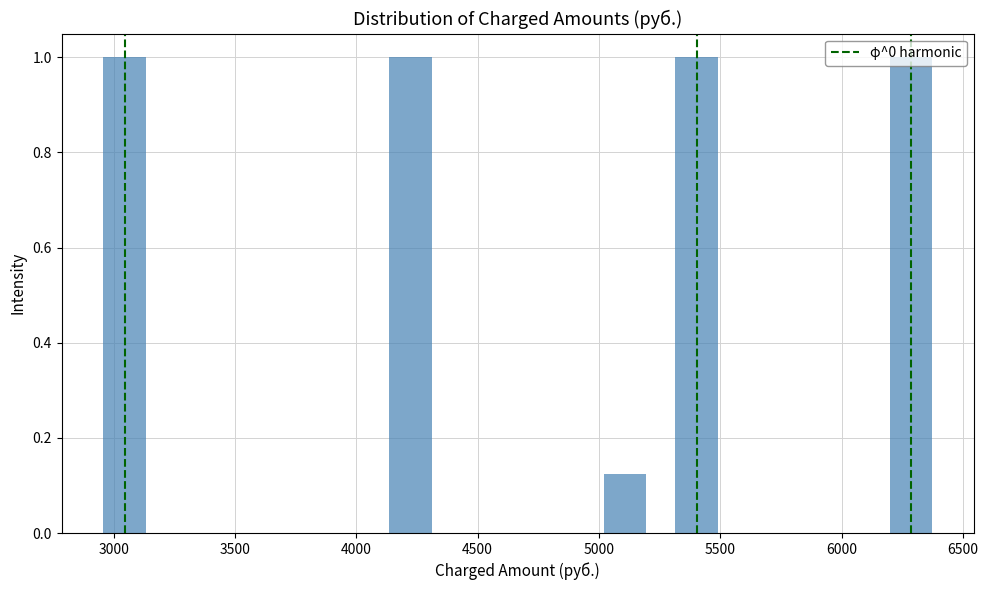

Reading left to right, transcribe this chart: for each bar, give the range it covers on the x-axis and its height. Neither the bar edges nor the heights are printed on the chart, so give them approximately, as read against the axes.

2900 to 3200: 1.00
3200 to 3500: 0
3500 to 3800: 0
3800 to 4100: 0
4100 to 4350: 1.00
4350 to 4650: 0
4650 to 4950: 0
4950 to 5250: 0.12
5250 to 5550: 1.00
5550 to 5850: 0
5850 to 6150: 0
6150 to 6450: 1.00